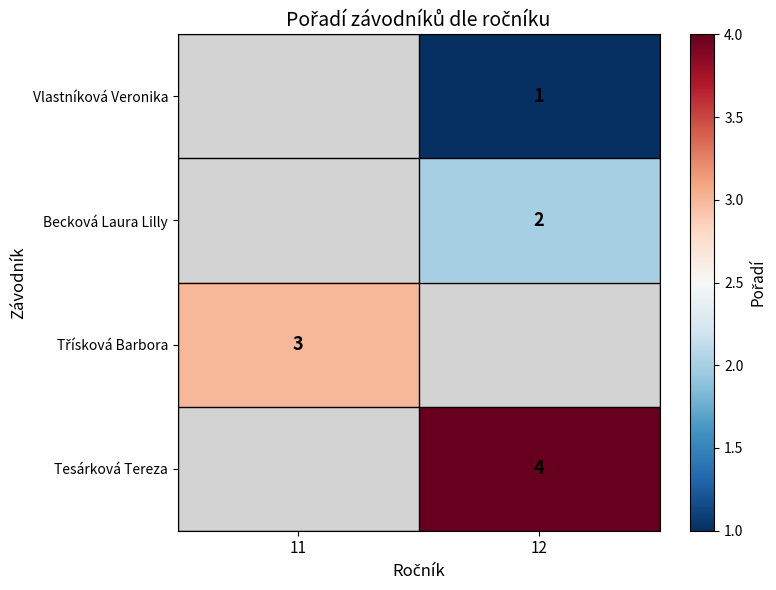

True or false: Tesárková Tereza has a value of 4 at 12.

True